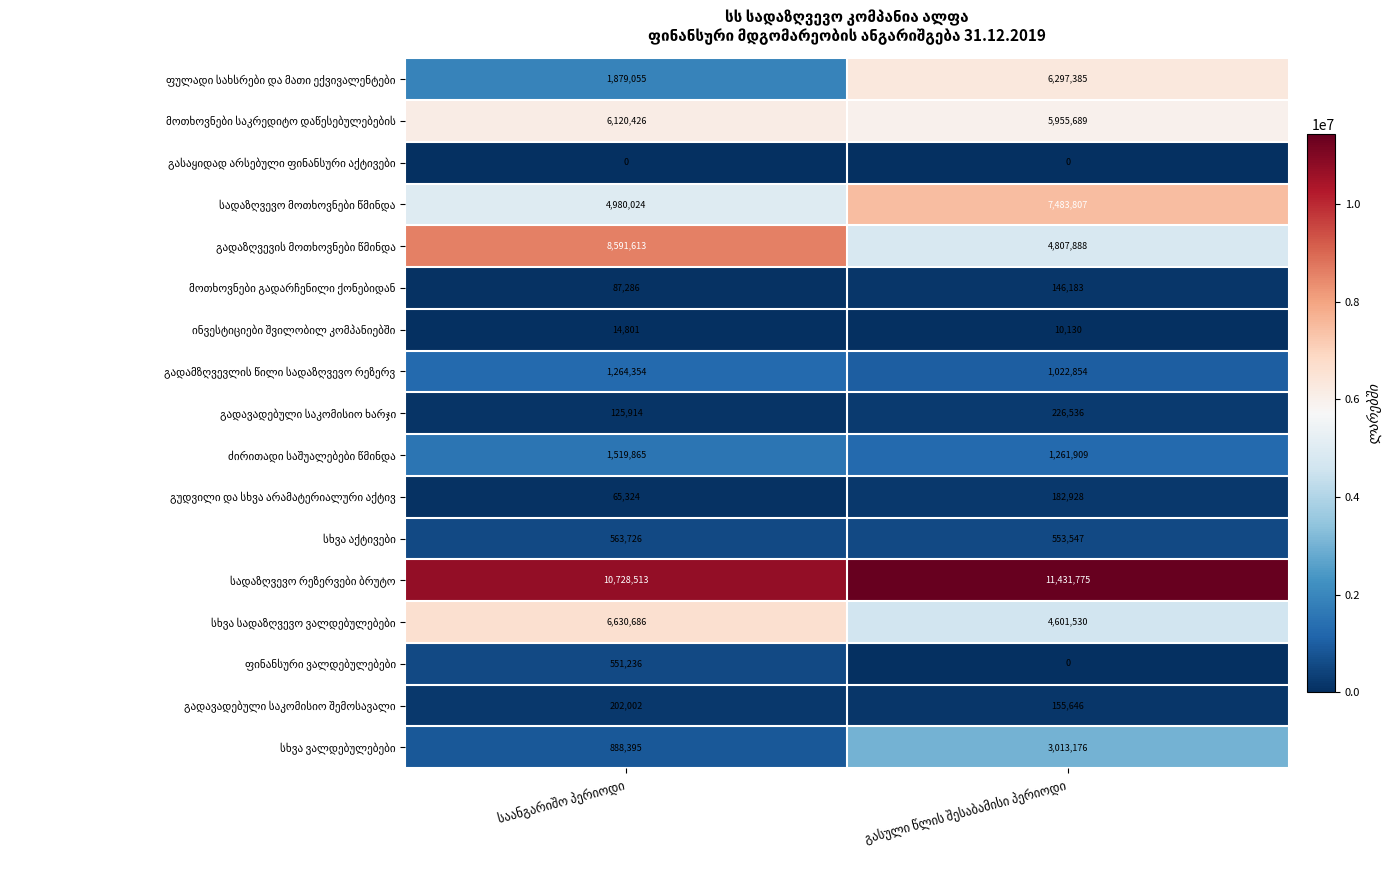

What is the greatest value displayed?

11431775